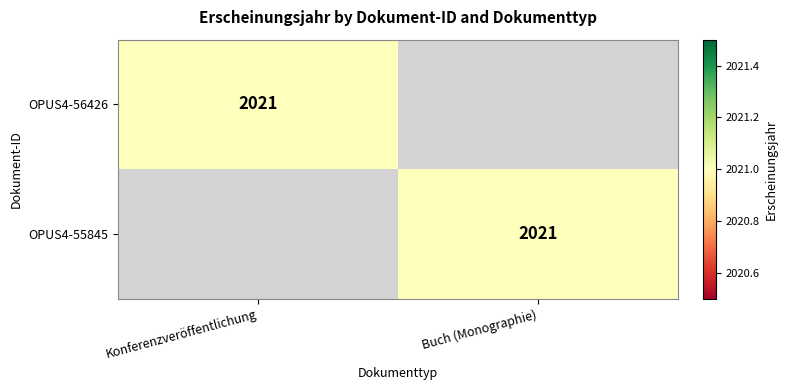

The OPUS4-55845 series shows 2021 at Buch (Monographie). True or false?

True